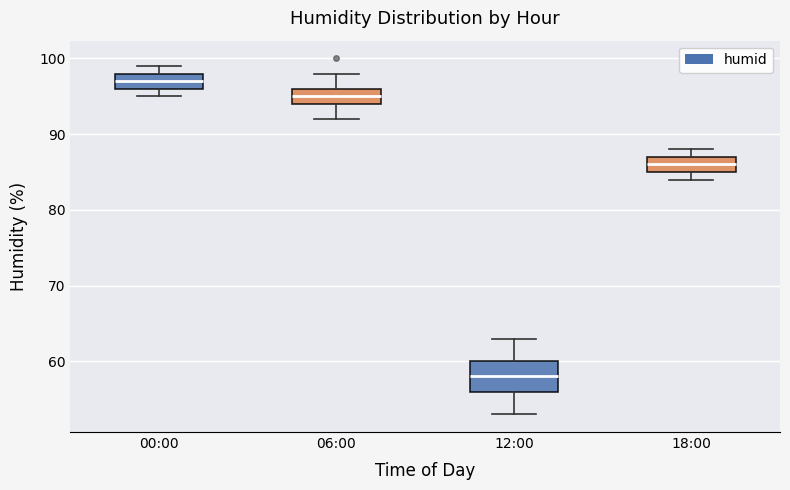

Reading left to right, read every box against the y-axis: the position of its median line, the range the box covers, and the ends of its whiskers. The values are not printed on the chart, so give them approximately, as read against the axis.

00:00: median 97, box 96 to 98, whiskers 95 to 99
06:00: median 95, box 94 to 96, whiskers 92 to 98
12:00: median 58, box 56 to 60, whiskers 53 to 63
18:00: median 86, box 85 to 87, whiskers 84 to 88